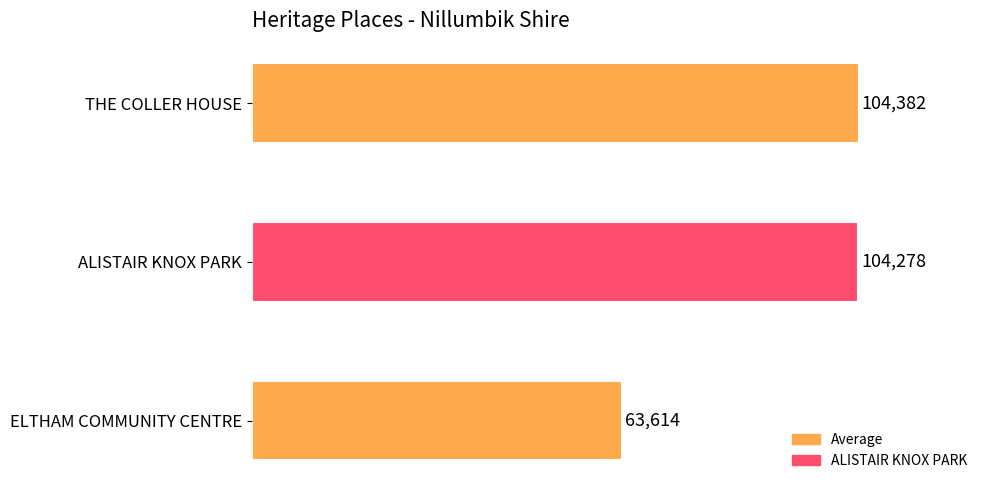

The chart shows a value of 104278 at ALISTAIR KNOX PARK. True or false?

True